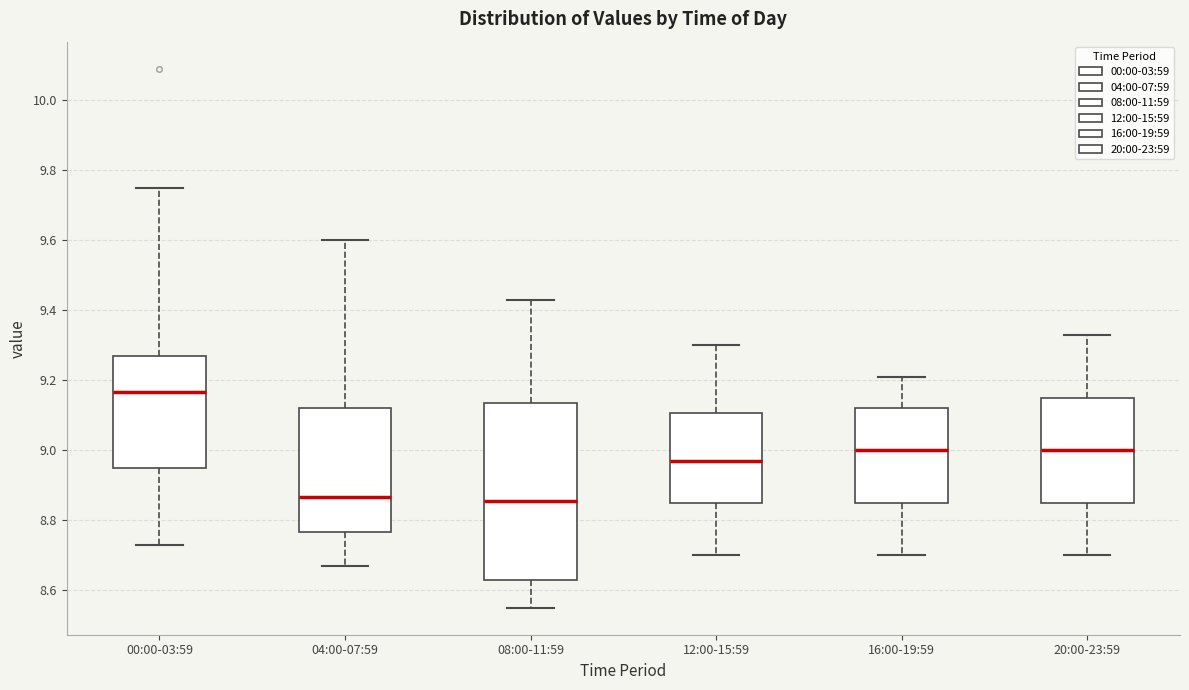

Which box has the highest median line?

00:00-03:59